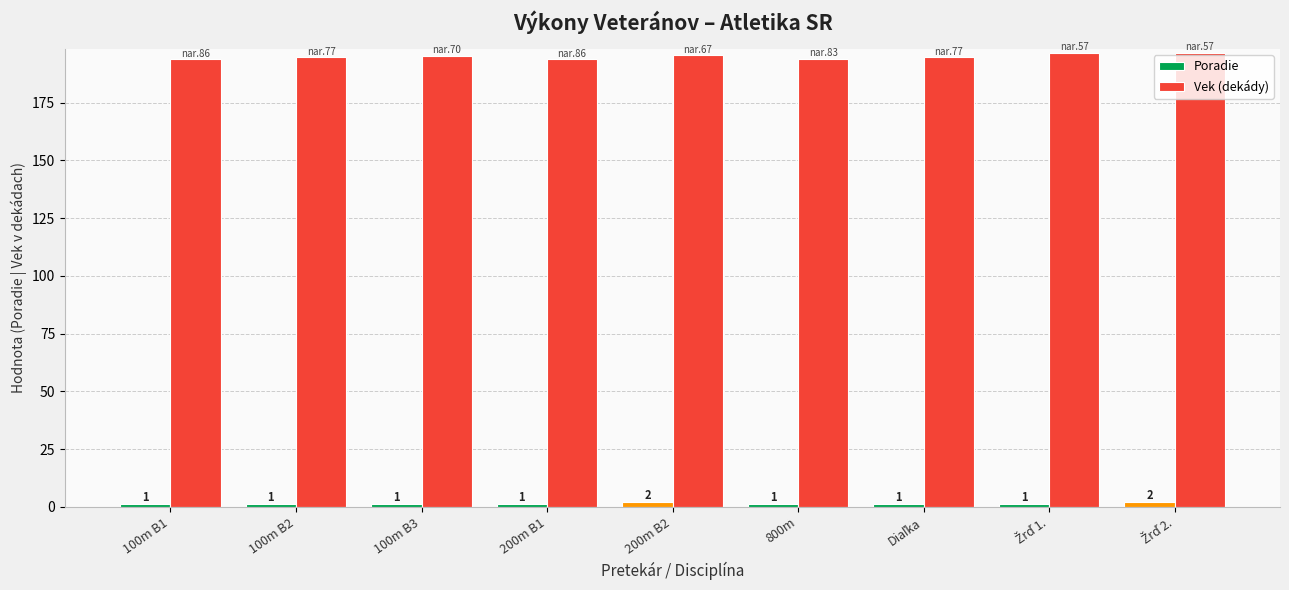

What is the label of the 4th bar from the right?

800m